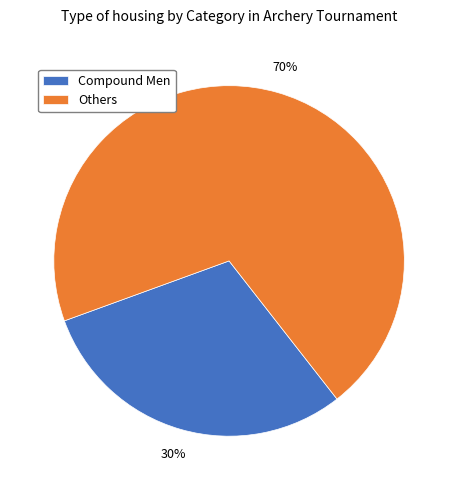

What is the ratio of the value at Others to the value at Compound Men?

2.3